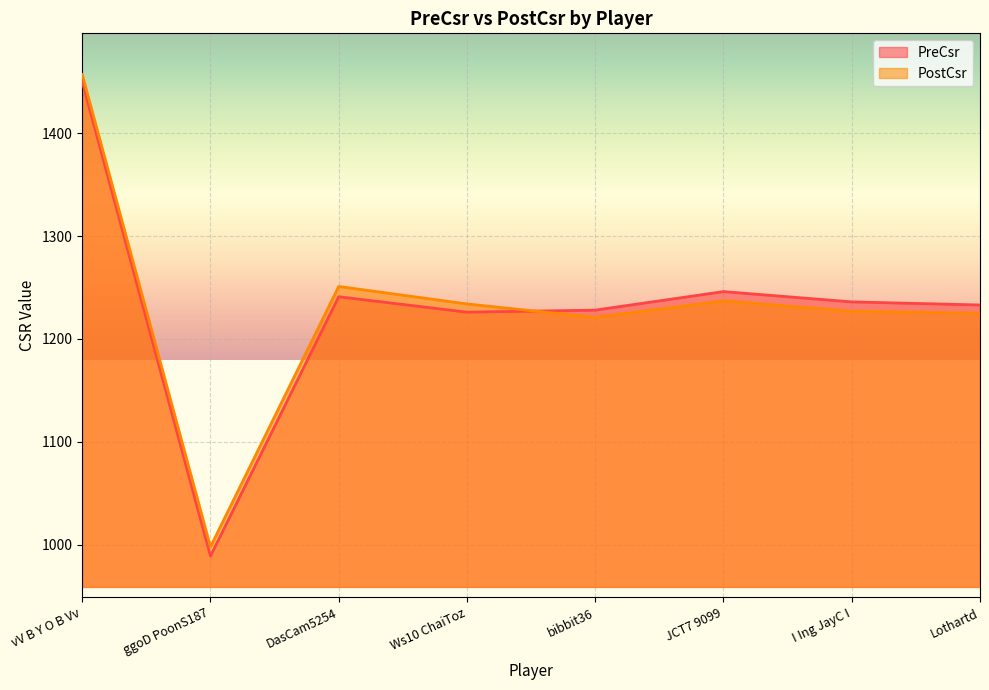

What is the difference between the maximum and minimum values in the PreCsr series?

461